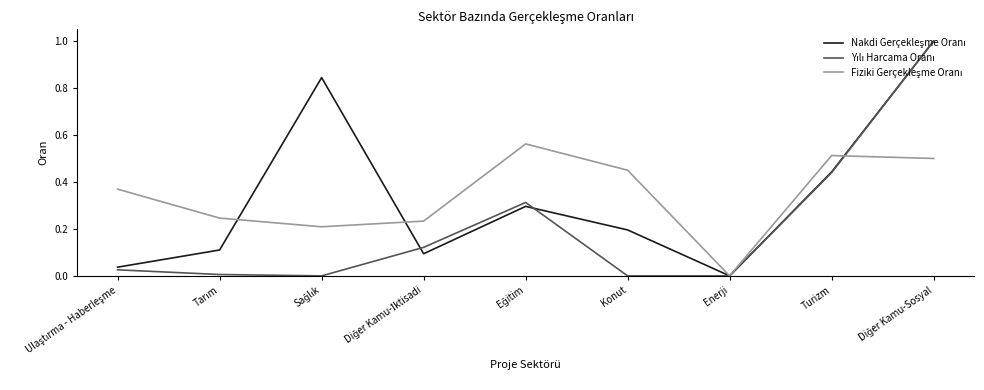

Is this an area chart (filled region under the line)?

No